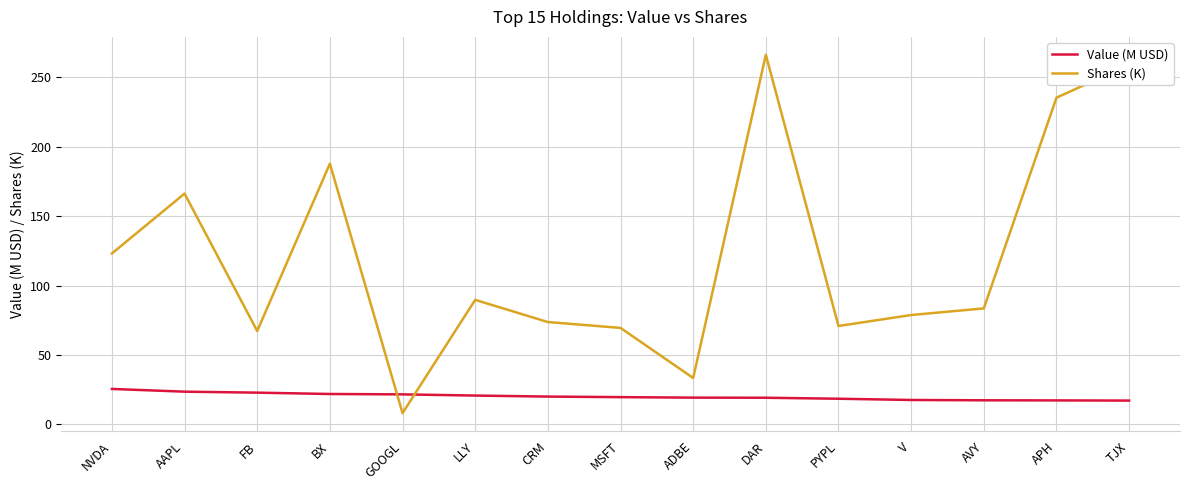

What position from the left is TJX?

15